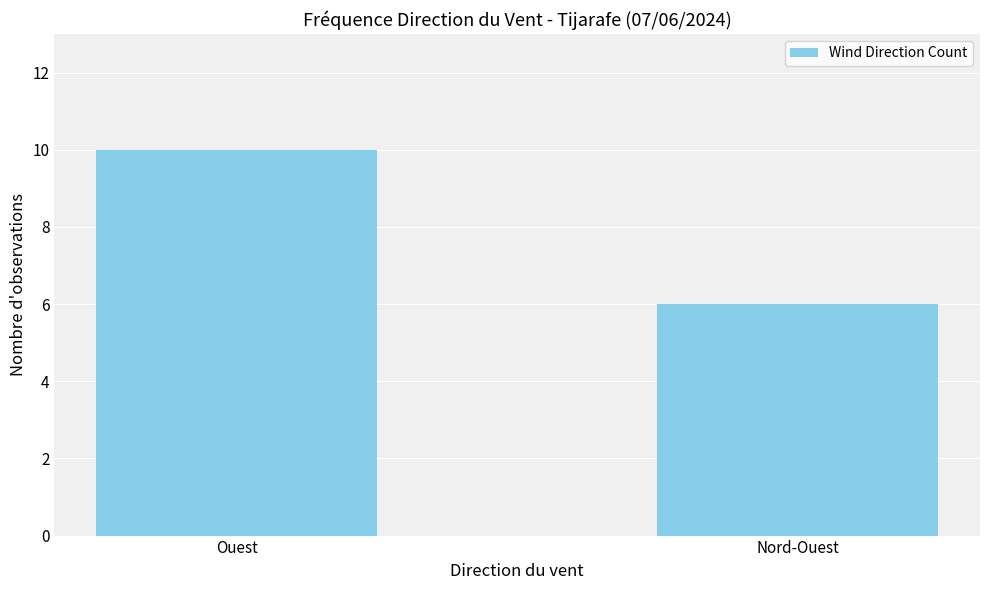

Between Ouest and Nord-Ouest, which is larger?

Ouest